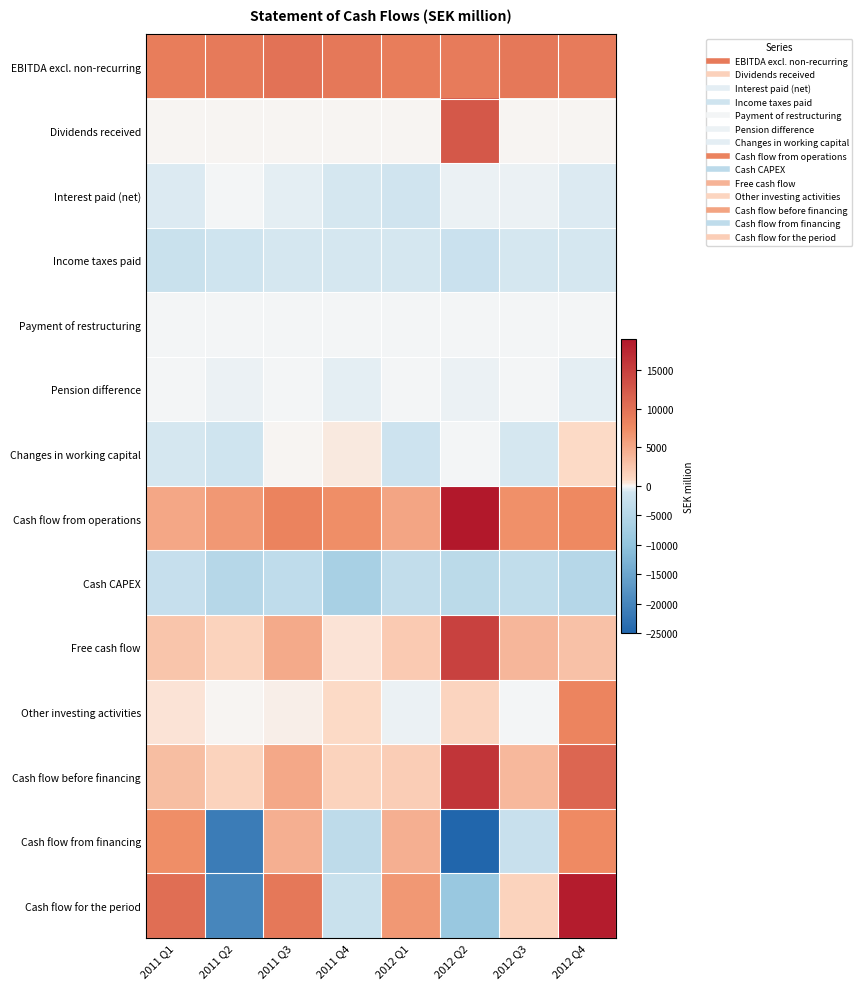

Reading left to right, list all the values displayed in this chart.

EBITDA excl. non-recurring: 2011 Q1=8889	2011 Q2=9187	2011 Q3=9877	2011 Q4=9269	2012 Q1=8852	2012 Q2=9034	2012 Q3=9283	2012 Q4=9002
Dividends received: 2011 Q1=0	2011 Q2=120	2011 Q3=0	2011 Q4=1	2012 Q1=0	2012 Q2=12512	2012 Q3=0	2012 Q4=0
Interest paid (net): 2011 Q1=-660	2011 Q2=-100	2011 Q3=-460	2011 Q4=-928	2012 Q1=-1090	2012 Q2=-310	2012 Q3=-259	2012 Q4=-683
Income taxes paid: 2011 Q1=-2024	2011 Q2=-1172	2011 Q3=-953	2011 Q4=-850	2012 Q1=-931	2012 Q2=-1790	2012 Q3=-922	2012 Q4=-950
Payment of restructuring: 2011 Q1=-125	2011 Q2=-195	2011 Q3=-183	2011 Q4=-190	2012 Q1=-186	2012 Q2=-147	2012 Q3=-157	2012 Q4=-96
Pension difference: 2011 Q1=-28	2011 Q2=-360	2011 Q3=-21	2011 Q4=-393	2012 Q1=-9	2012 Q2=-373	2012 Q3=-26	2012 Q4=-419
Changes in working capital: 2011 Q1=-867	2011 Q2=-1211	2011 Q3=24	2011 Q4=303	2012 Q1=-1378	2012 Q2=-53	2012 Q3=-854	2012 Q4=829
Cash flow from operations: 2011 Q1=5185	2011 Q2=6269	2011 Q3=8284	2011 Q4=7212	2012 Q1=5258	2012 Q2=18873	2012 Q3=7065	2012 Q4=7683
Cash CAPEX: 2011 Q1=-2538	2011 Q2=-4829	2011 Q3=-3508	2011 Q4=-6660	2012 Q1=-3065	2012 Q2=-4085	2012 Q3=-3240	2012 Q4=-4749
Free cash flow: 2011 Q1=2647	2011 Q2=1440	2011 Q3=4776	2011 Q4=552	2012 Q1=2193	2012 Q2=14788	2012 Q3=3825	2012 Q4=2934
Other investing activities: 2011 Q1=516	2011 Q2=3	2011 Q3=190	2011 Q4=859	2012 Q1=-347	2012 Q2=1219	2012 Q3=-153	2012 Q4=8061
Cash flow before financing: 2011 Q1=3163	2011 Q2=1443	2011 Q3=4966	2011 Q4=1411	2012 Q1=1846	2012 Q2=16007	2012 Q3=3672	2012 Q4=10995
Cash flow from financing: 2011 Q1=7192	2011 Q2=-21302	2011 Q3=4352	2011 Q4=-3537	2012 Q1=4444	2012 Q2=-24826	2012 Q3=-2312	2012 Q4=7463
Cash flow for the period: 2011 Q1=10355	2011 Q2=-19859	2011 Q3=9318	2011 Q4=-2126	2012 Q1=6290	2012 Q2=-8819	2012 Q3=1360	2012 Q4=18458